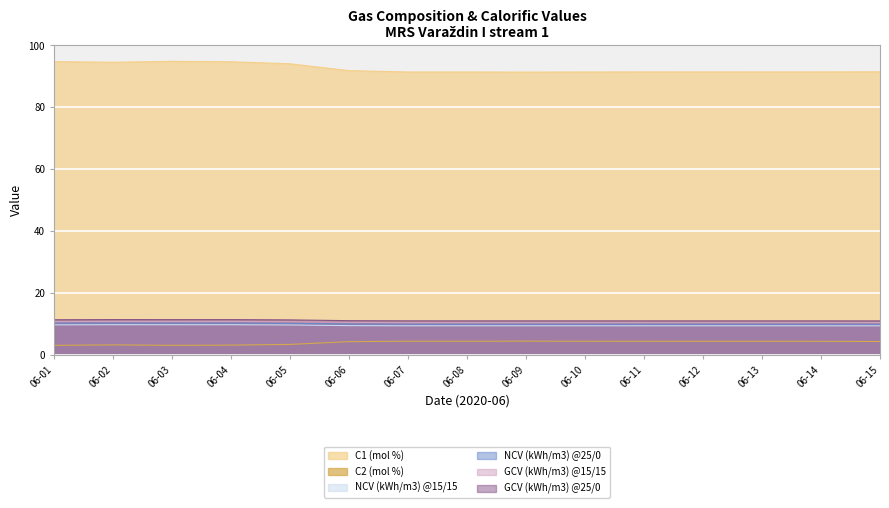

The GCV (kWh/m3) @15/15 series shows 4.7 at 06-07. True or false?

False